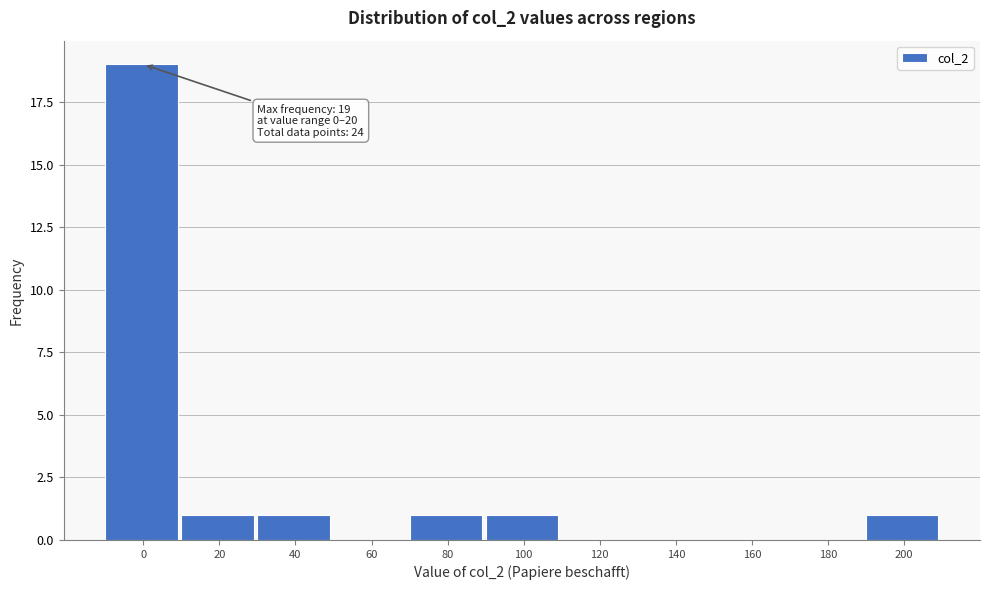

Reading left to right, list all the values displayed in this chart.

0=19	20=1	40=1	60=0	80=1	100=1	120=0	140=0	160=0	180=0	200=1